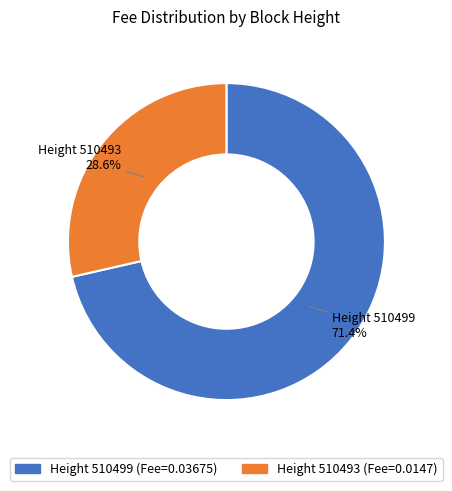

To the nearest percent, what is the average slice percentage?

50%